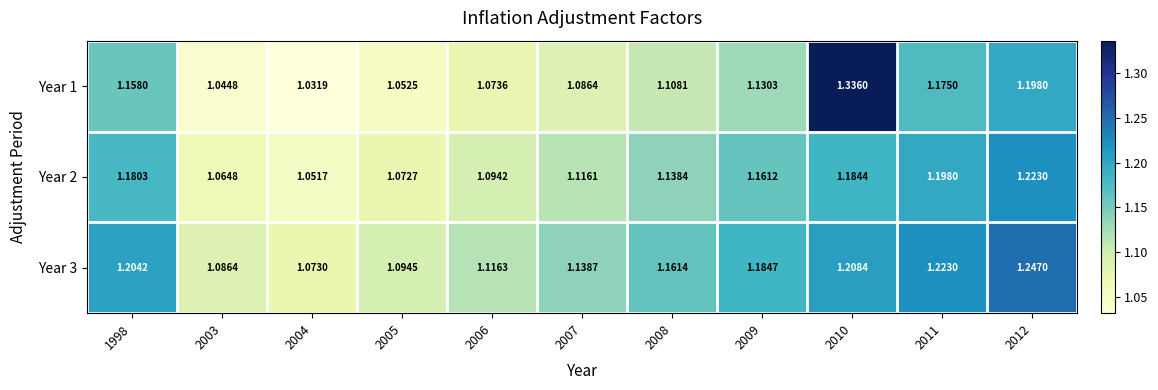

How many distinct data groups are displayed?

3